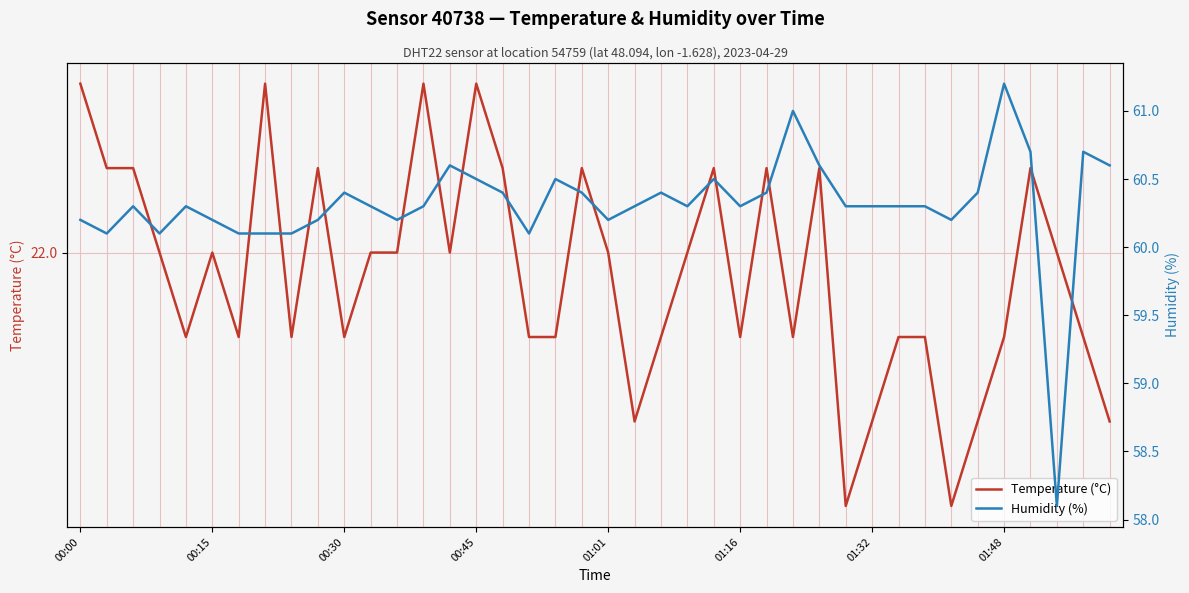

How many Temperature (°C) values are between 21 and 22?

27